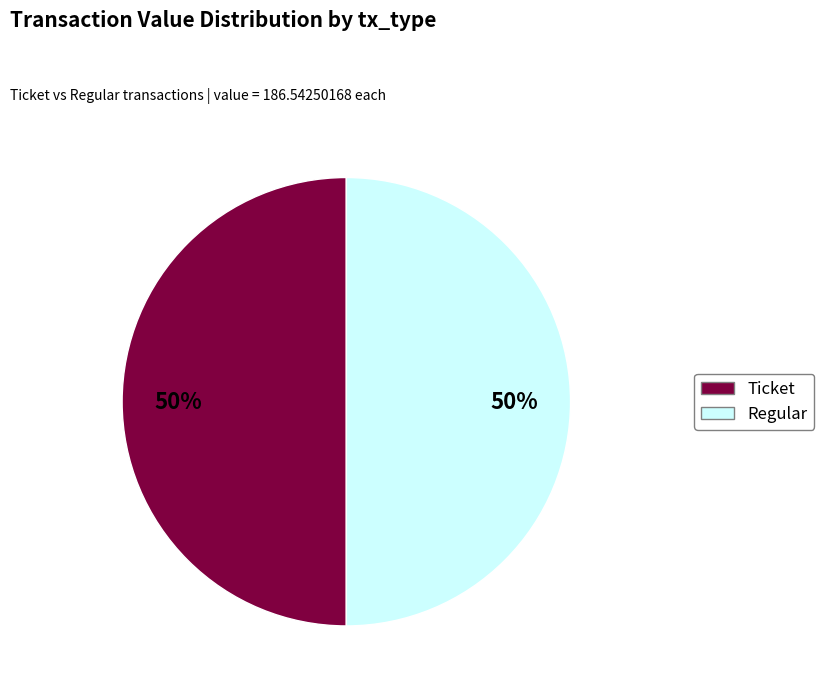

Count the number of slices in the pie.

2